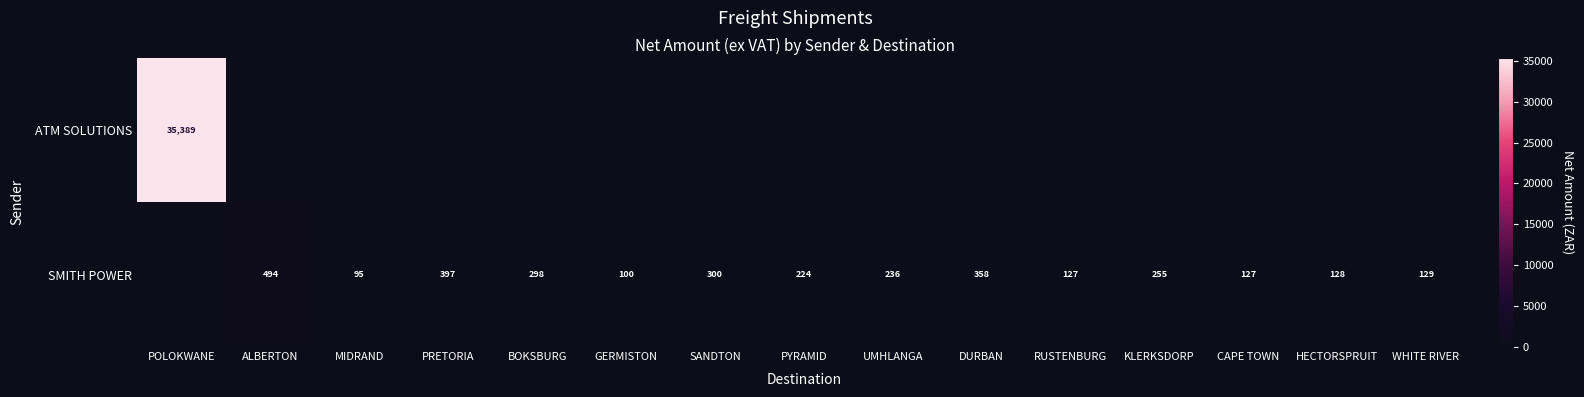

True or false: SMITH POWER has a value of 127 at RUSTENBURG.

True